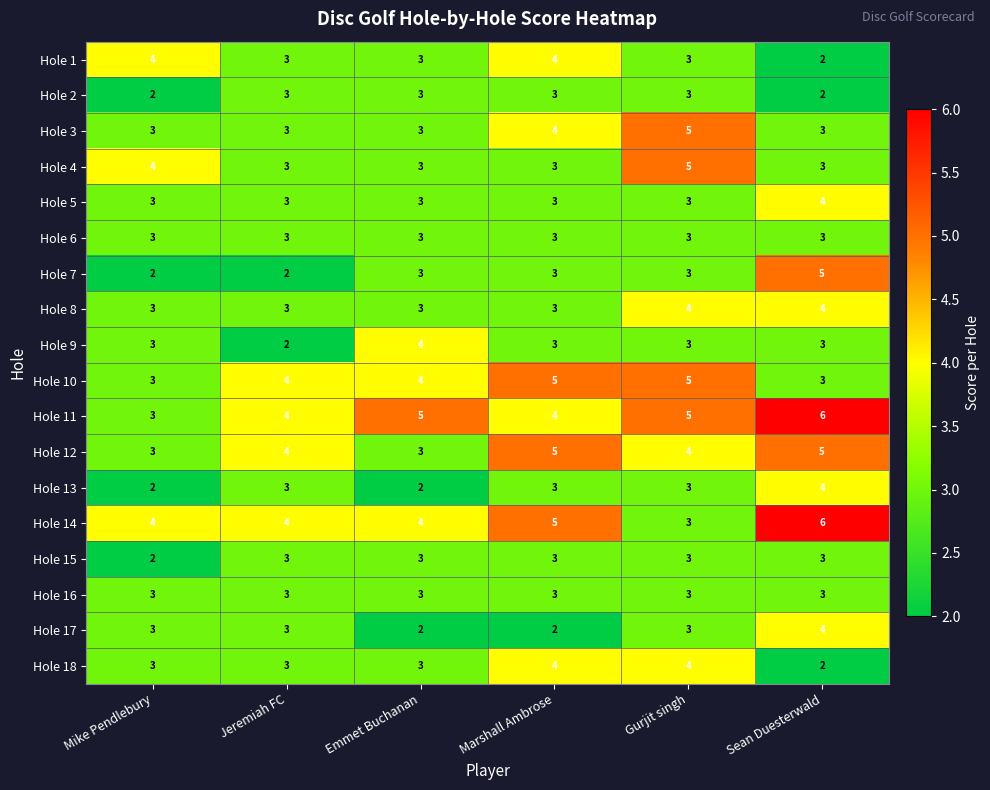

True or false: Hole 12 has a value of 5 at Gurjit singh.

False